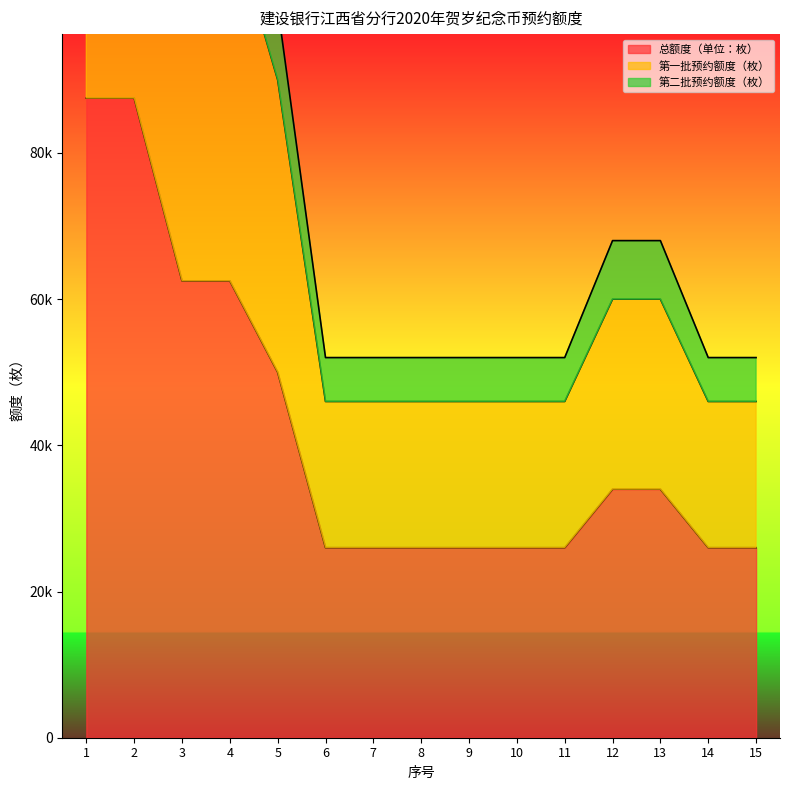

True or false: 第二批预约额度（枚） and 第一批预约额度（枚） intersect in this chart.

False